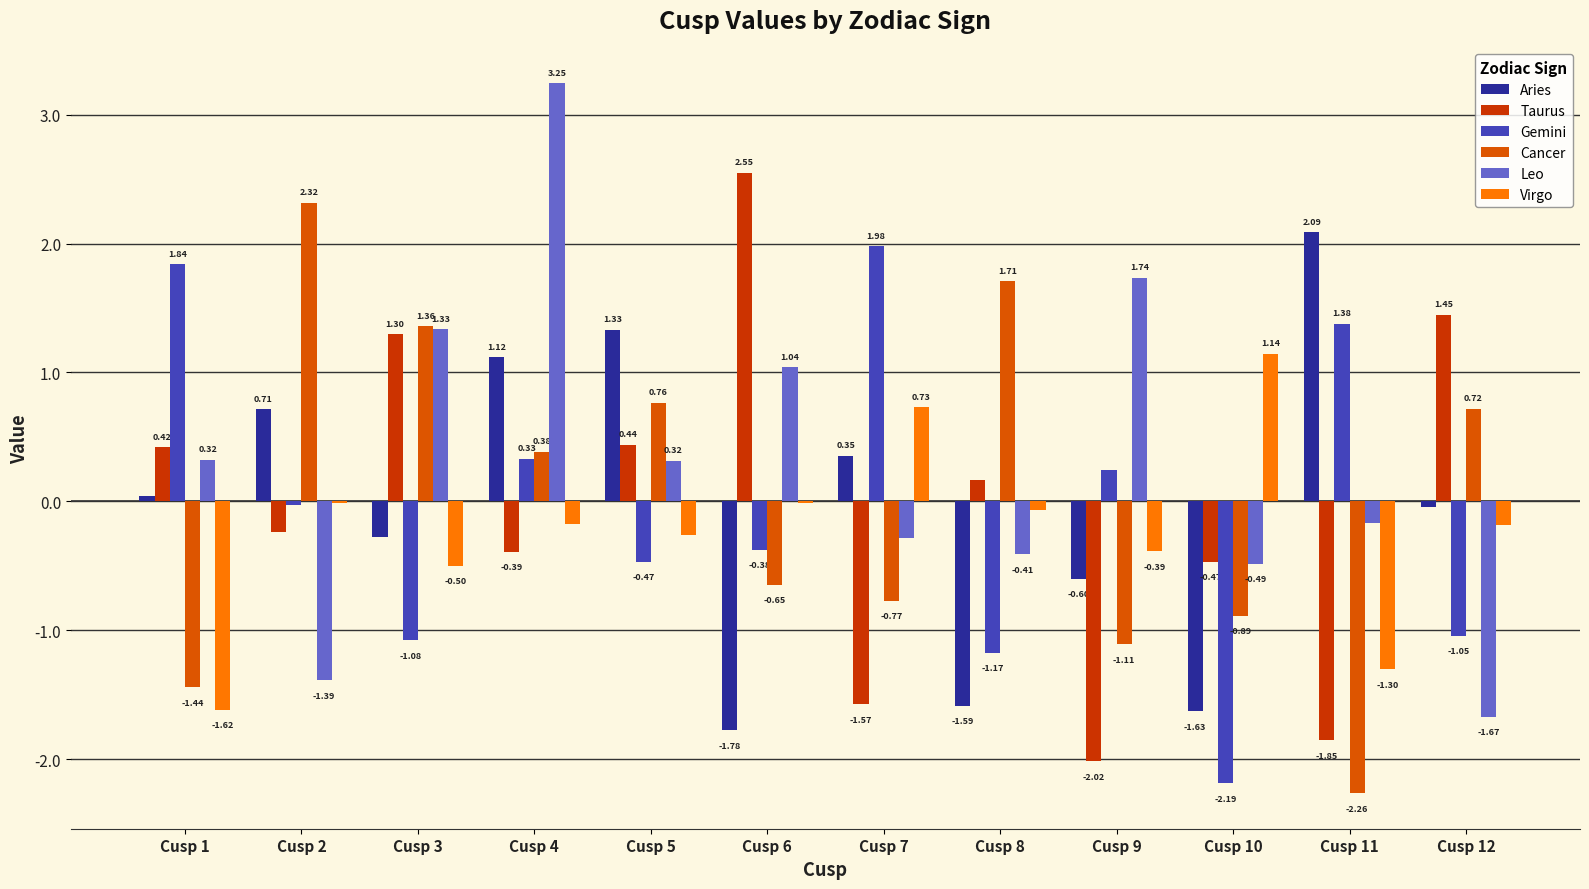

How many values in the Leo series exceed 0?

6